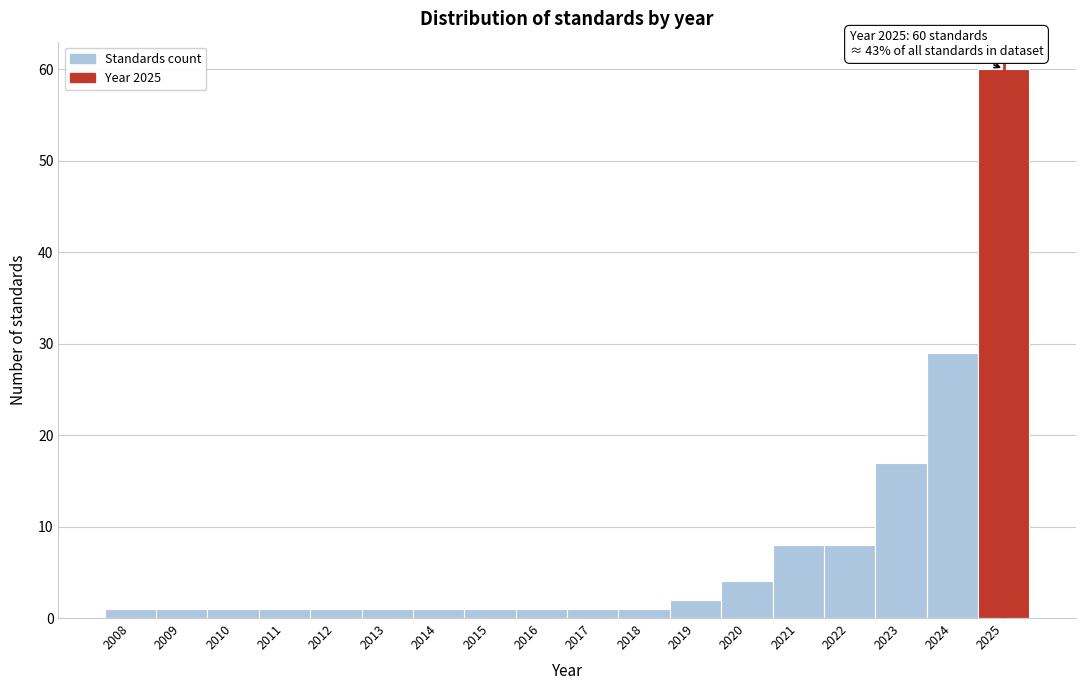

Over which range of the x-axis is the bar tallest?

2024.5 to 2025.5